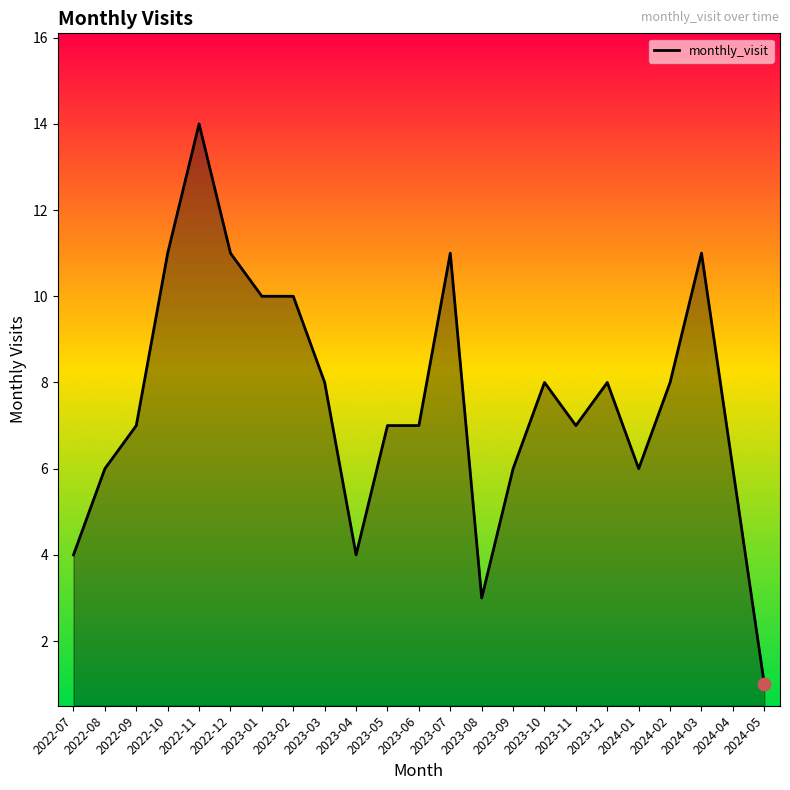

What is the change in value from 2023-11 to 2023-12?

+1